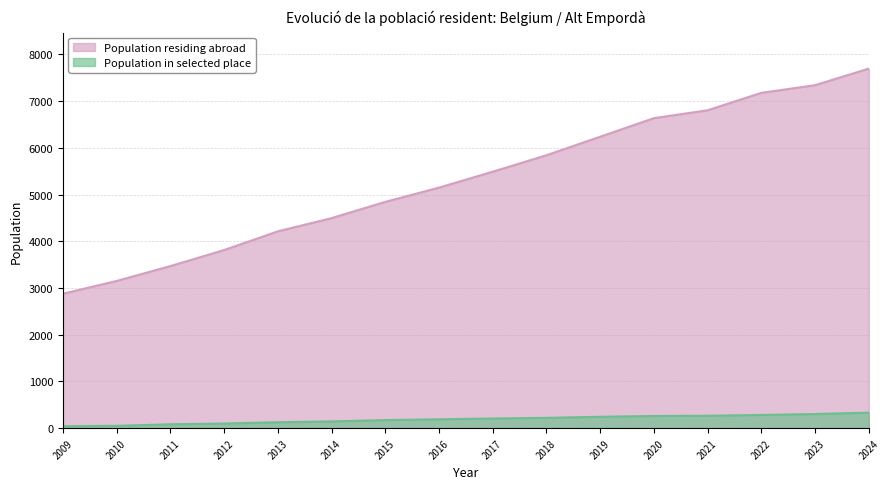

What is the value of the Population in selected place point at the 11th from the left?

244